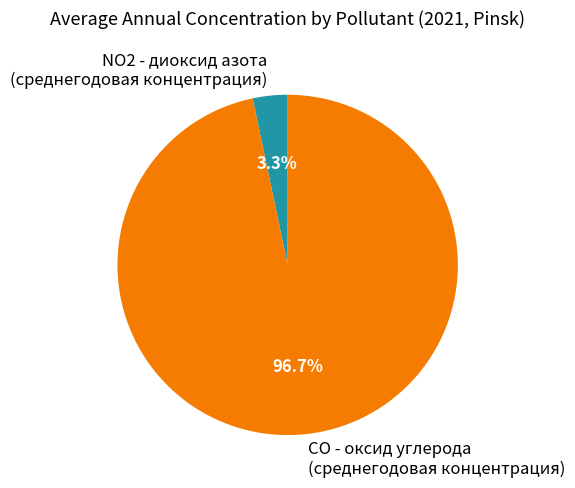

Does any single category account for the majority?

Yes